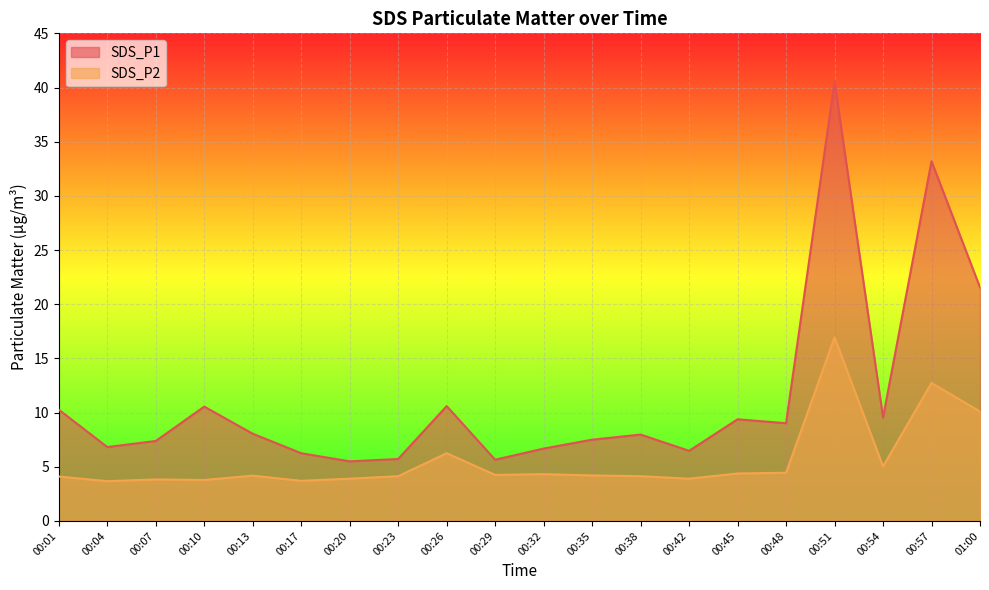

How many lines are shown in the chart?

2